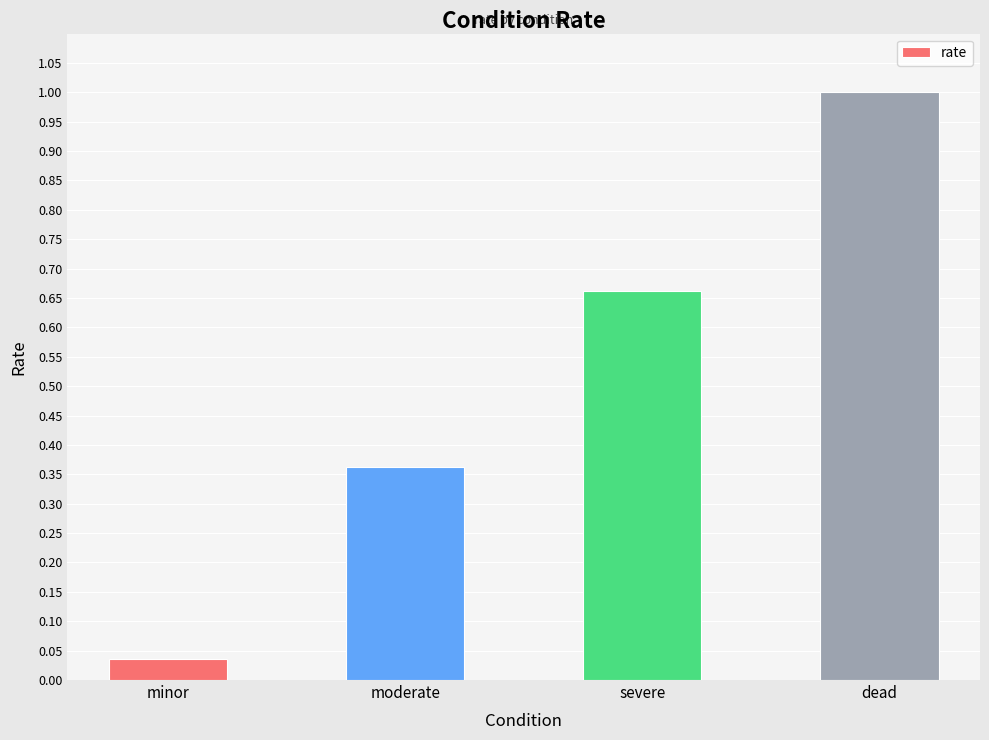

What is the change in value from moderate to severe?

+0.3